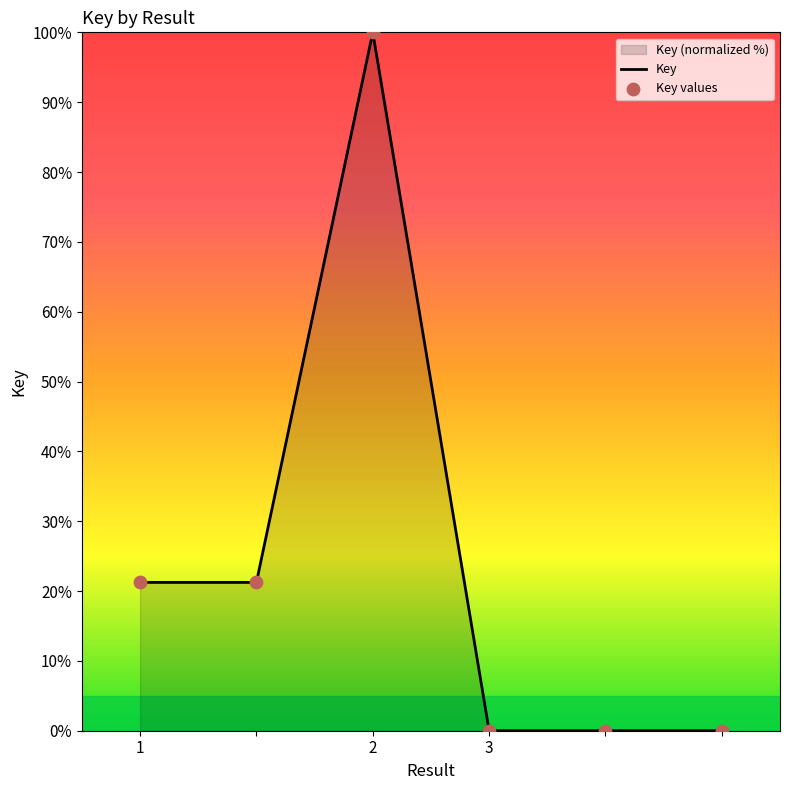

Which series has the largest total across all categories?

Key